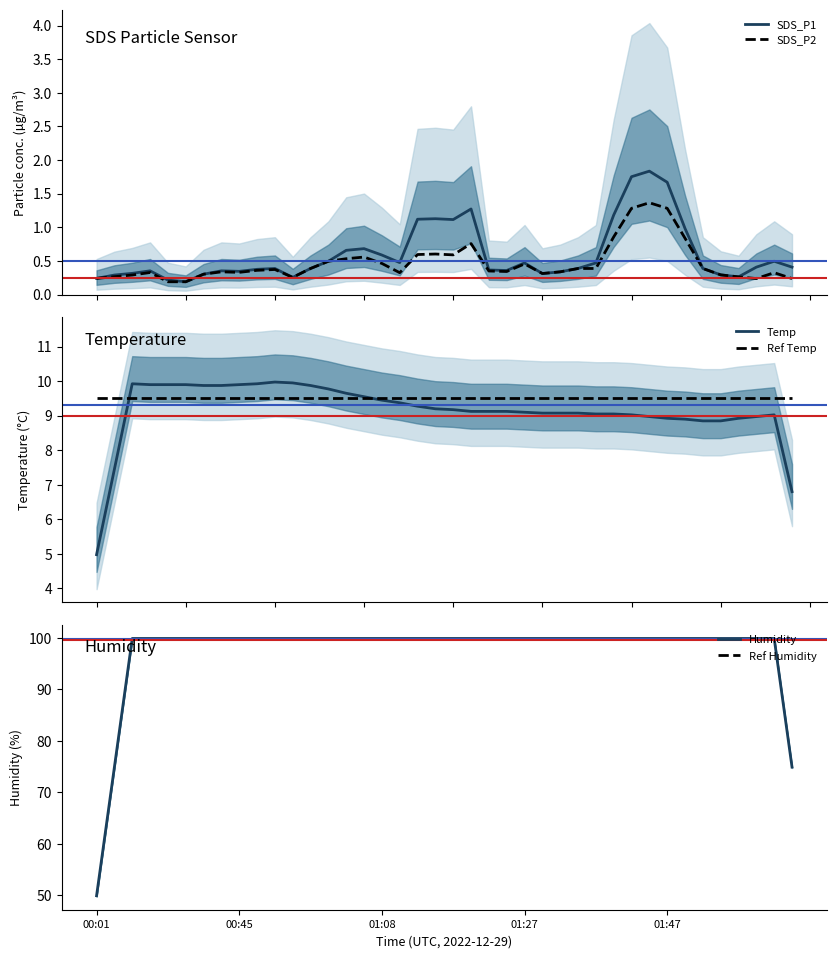

True or false: Ref Humidity has a value of 58.1 at 00:45.

False